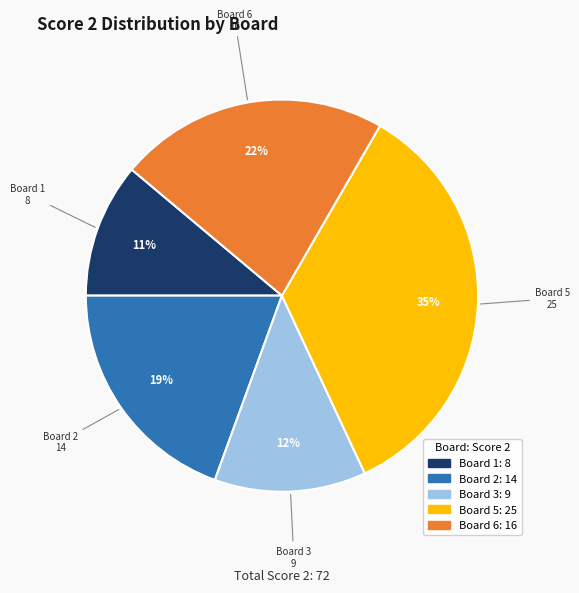

To the nearest percent, what is the average slice percentage?

20%